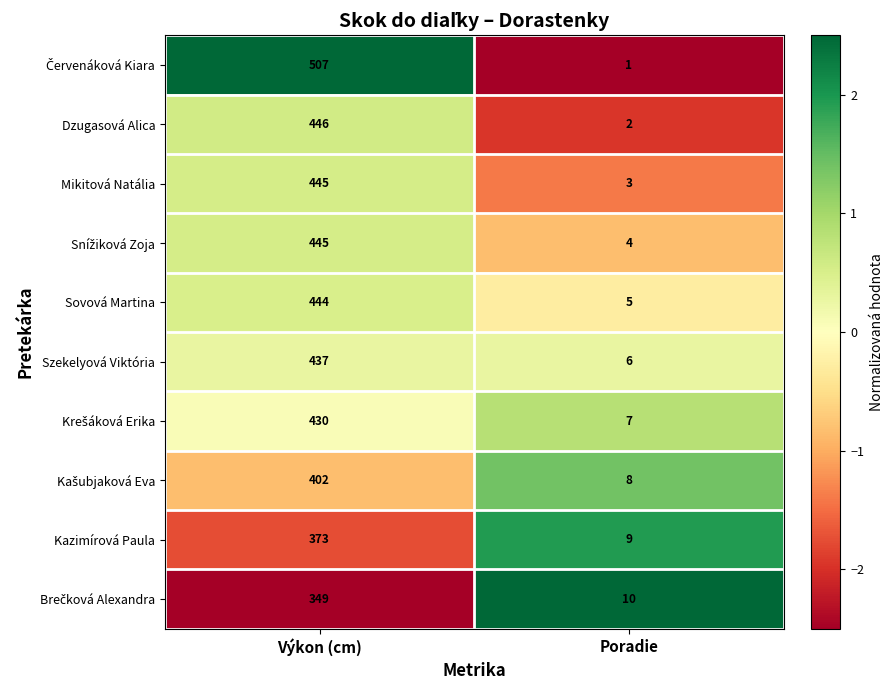

What is the difference between the highest and lowest values at Výkon (cm)?

158